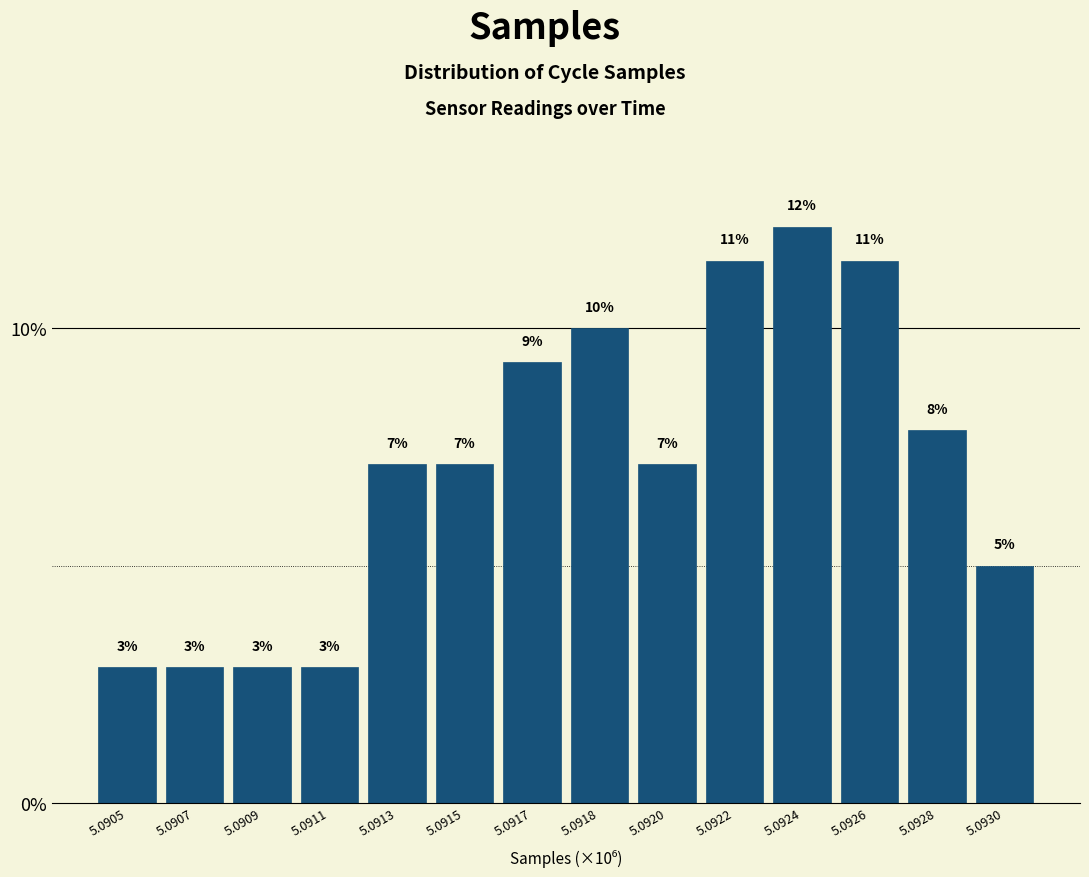

Are the bars horizontal?

No